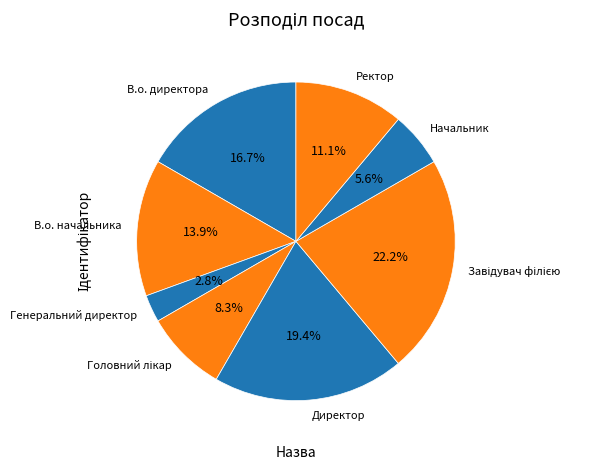

How many slices are in this pie chart?

8